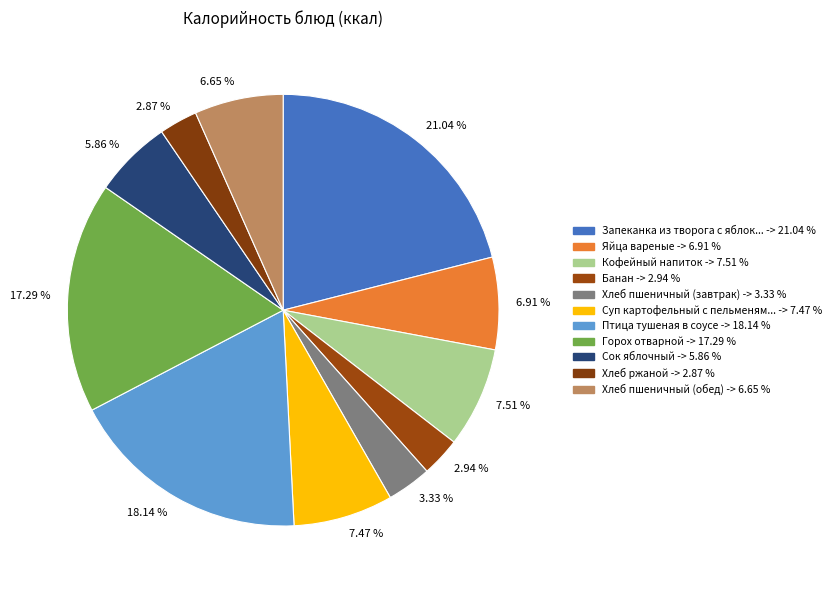

To the nearest percent, what is the difference between the largest and smallest slice percentages?

18%